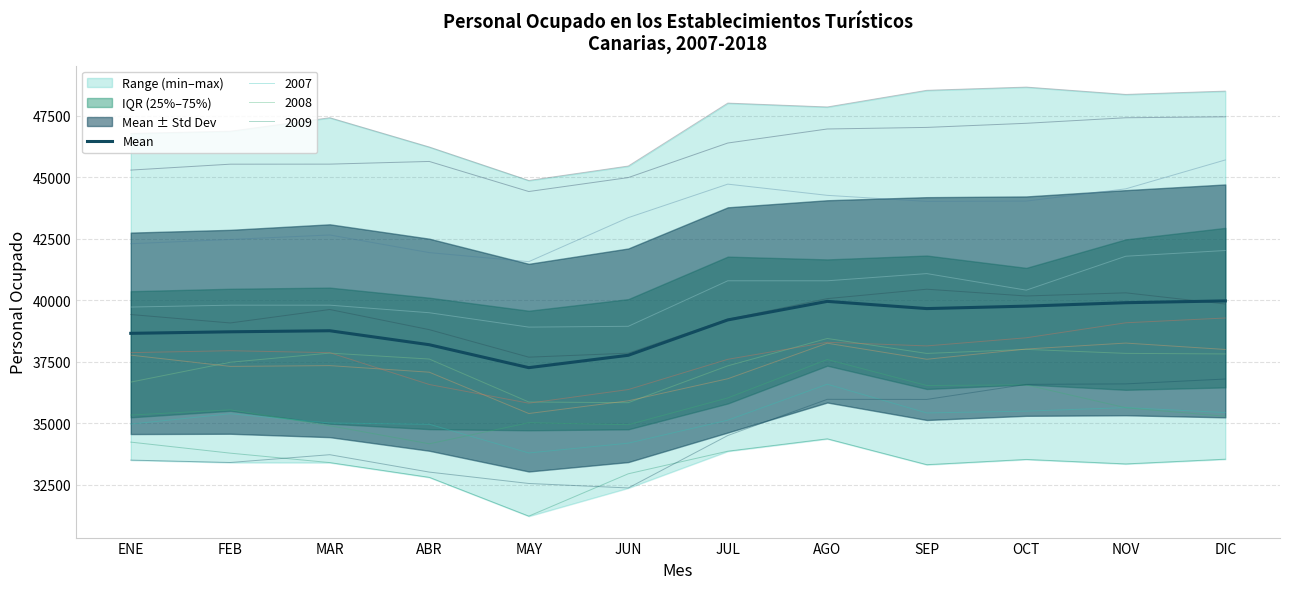

Between JUN and DIC, which is larger?

DIC